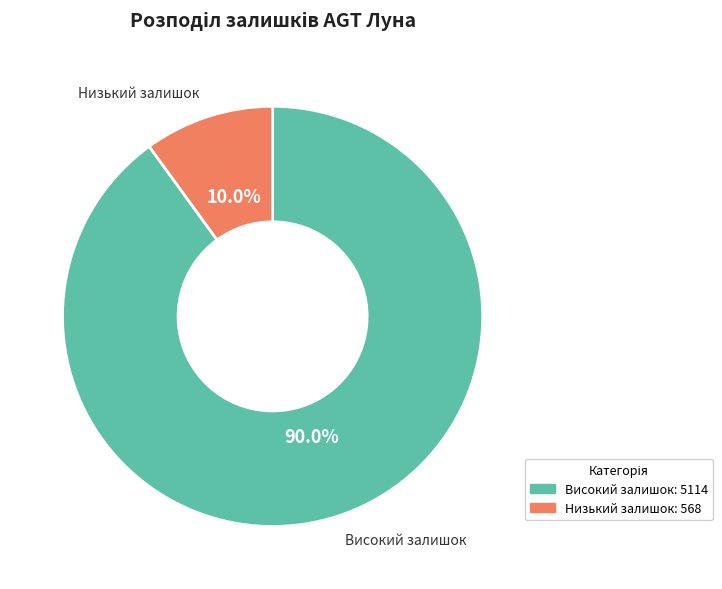

Is there any slice that represents more than half of the pie?

Yes